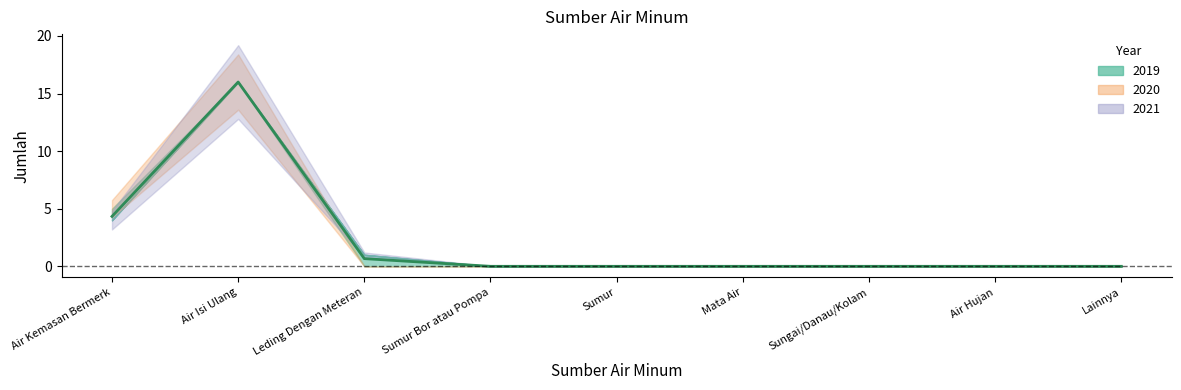

Reading right to left, what are all the values shown in this chart?

2019: 0	0	0	0	0	0	1	16	4
2020: 0	0	0	0	0	0	0	16	5
2021: 0	0	0	0	0	0	1	16	4